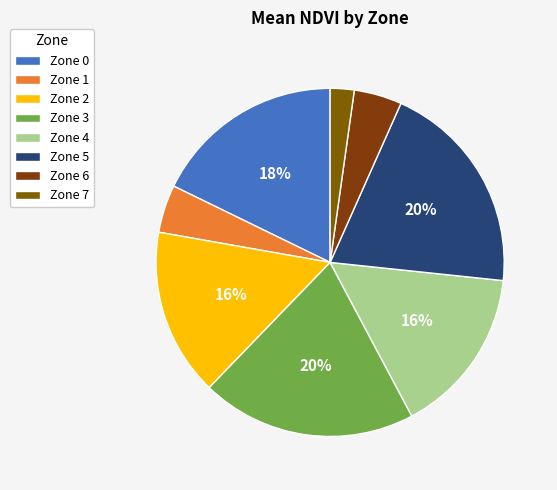

Count the number of slices in the pie.

8